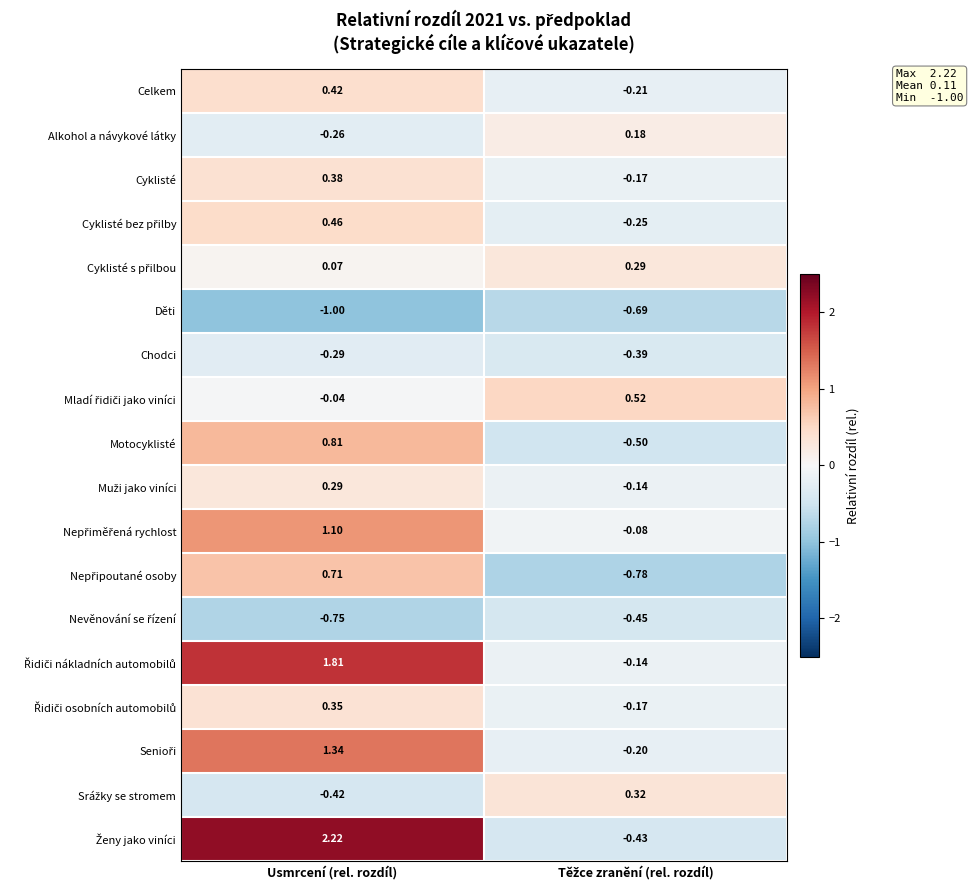

Which category has the highest value across all series?

Usmrcení (rel. rozdíl)